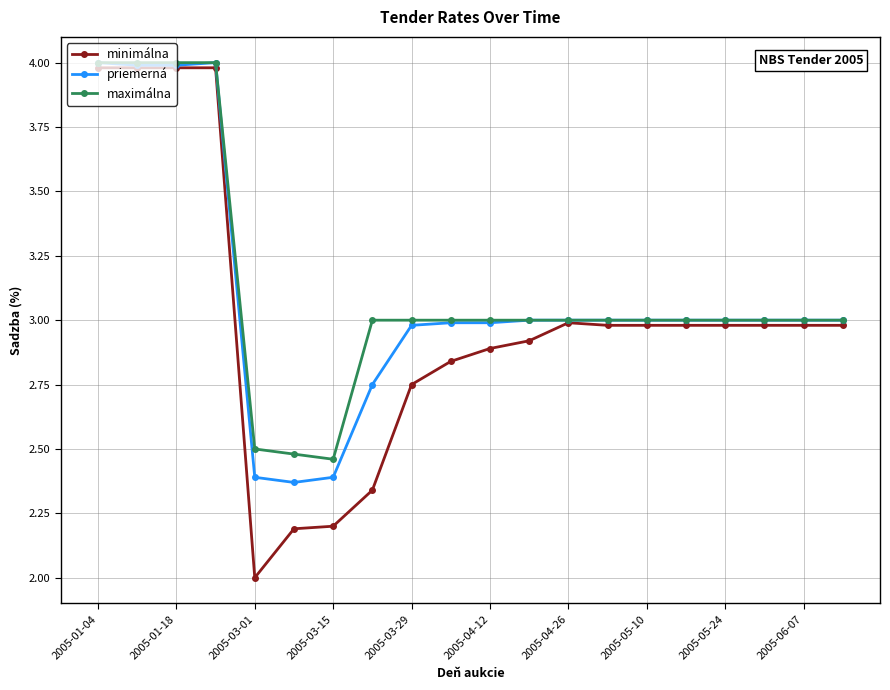

Which series has the largest range (max minus min)?

minimálna